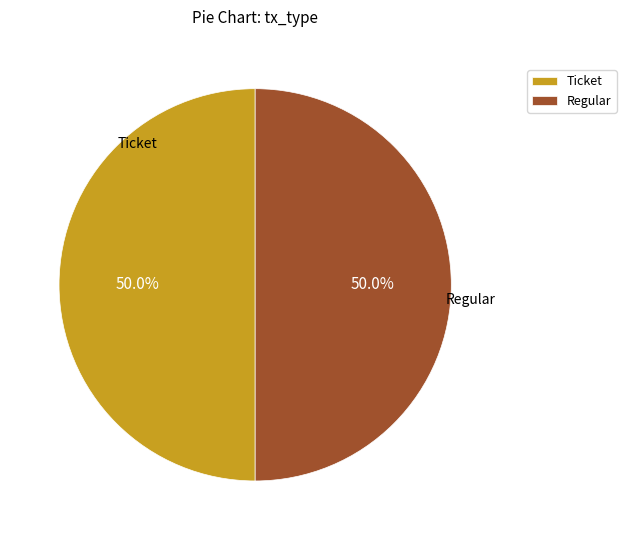

Combined, what portion of the pie is Ticket and Regular?

100.0%